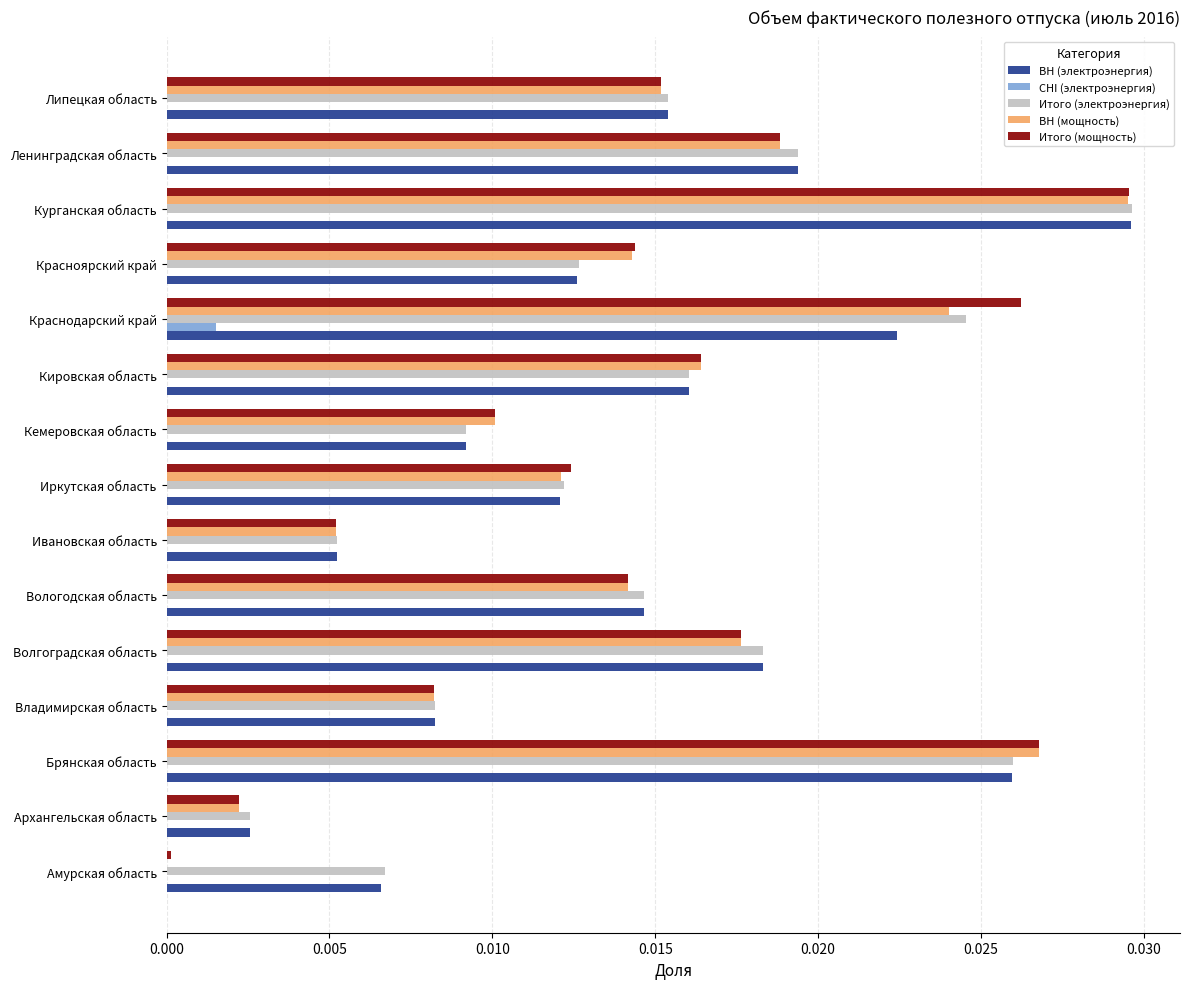

Between Волгоградская область and Кемеровская область, which series saw the biggest shift?

Итого (электроэнергия)